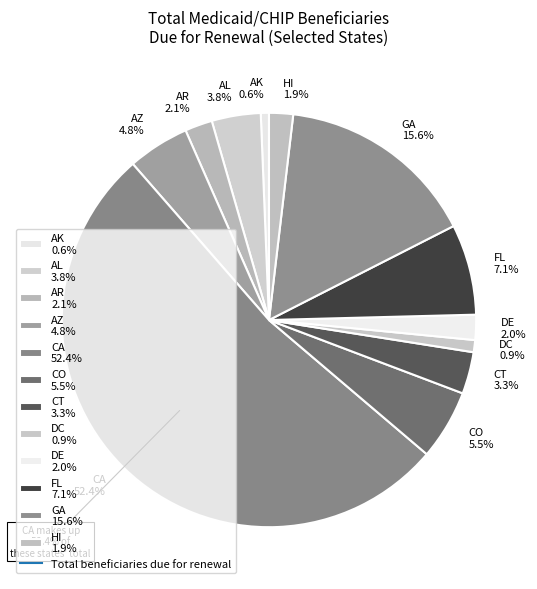

Which slice is the largest?

CA